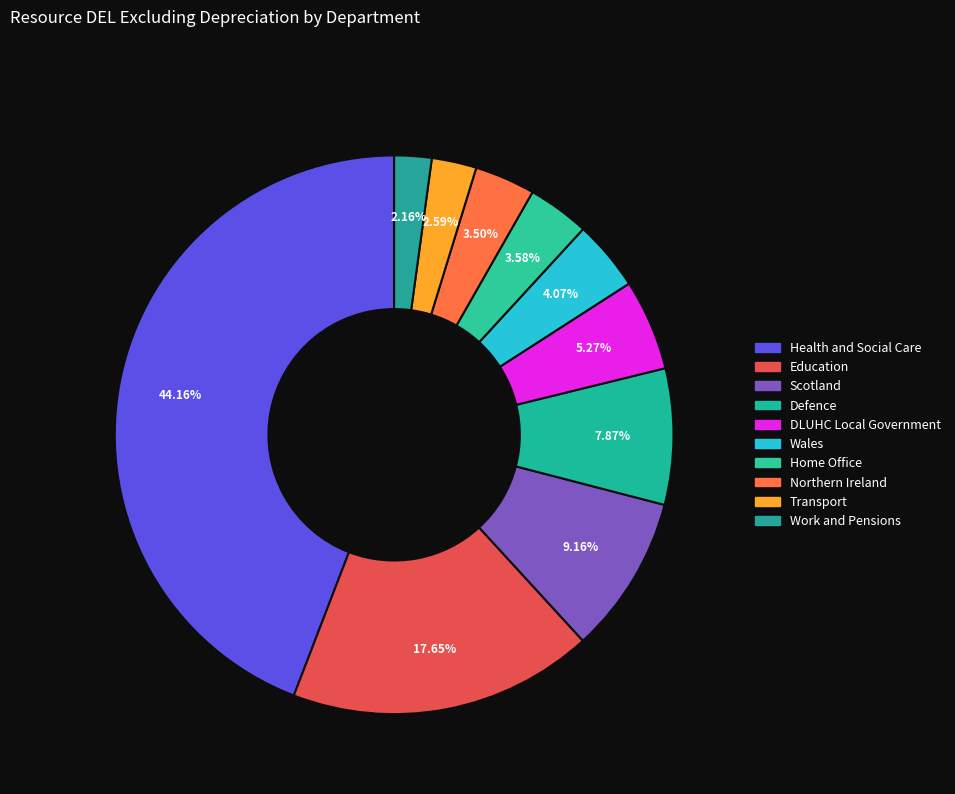

Does any single category account for the majority?

No